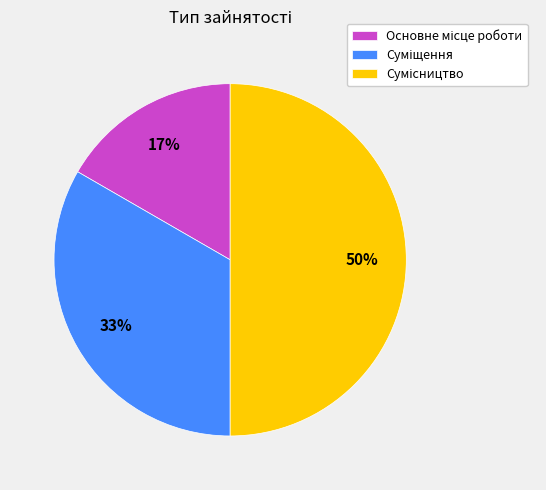

To the nearest percent, what is the average slice percentage?

33%